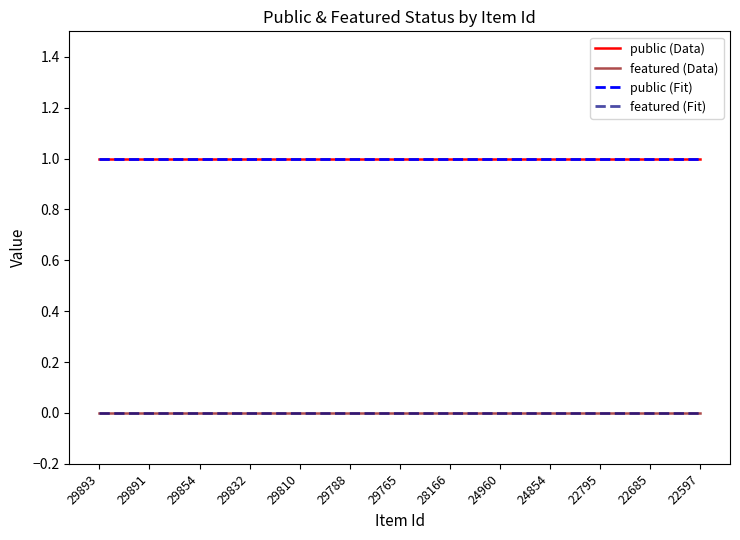

Which series has the largest total across all categories?

public